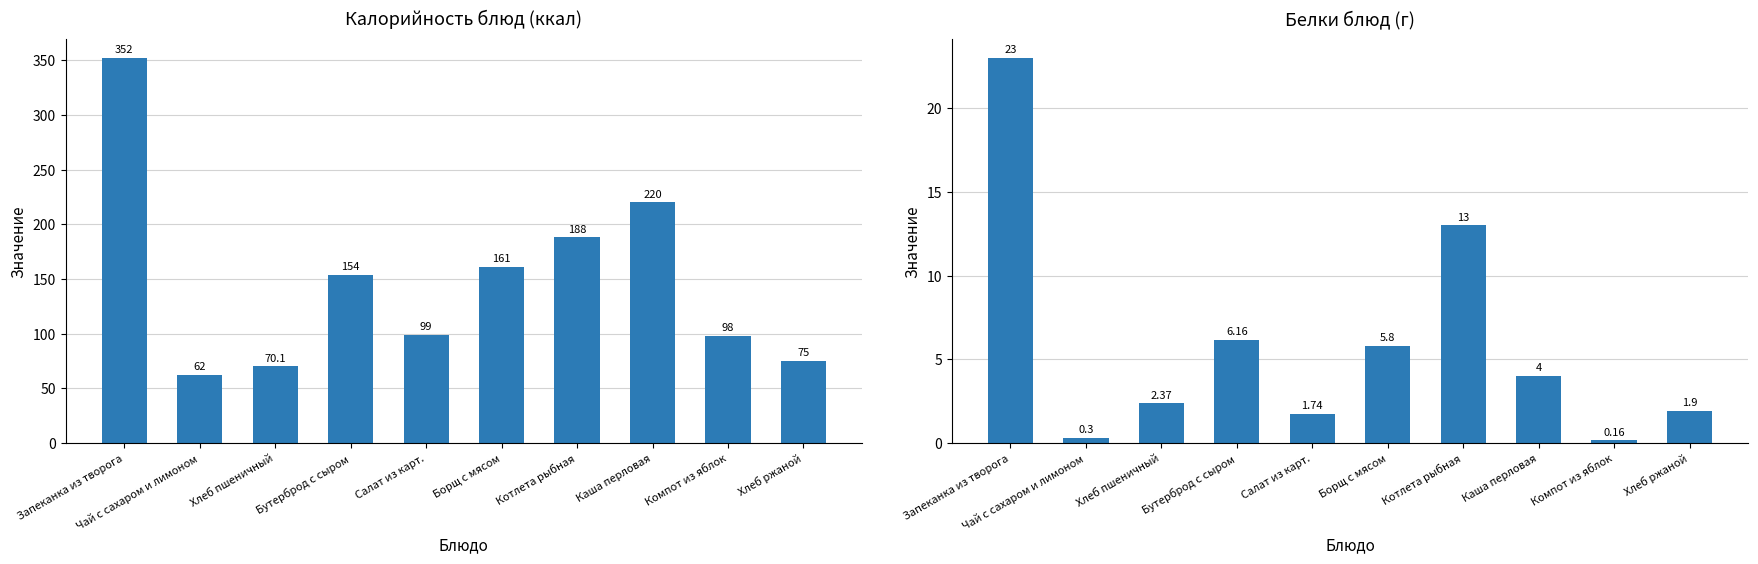

Which series has the widest spread of values?

Калорийность